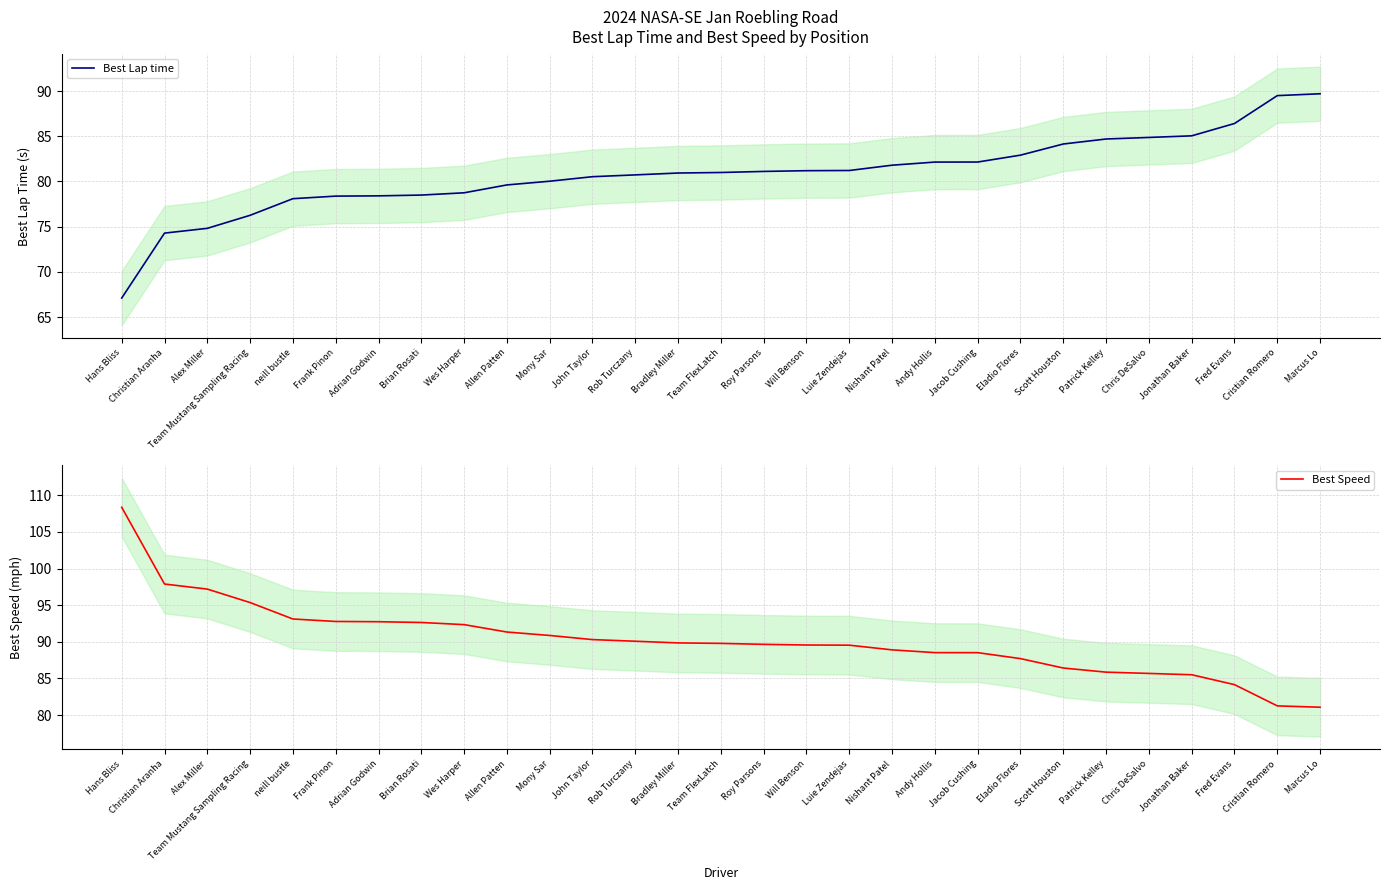

Which label corresponds to the largest value in the chart?

Hans Bliss